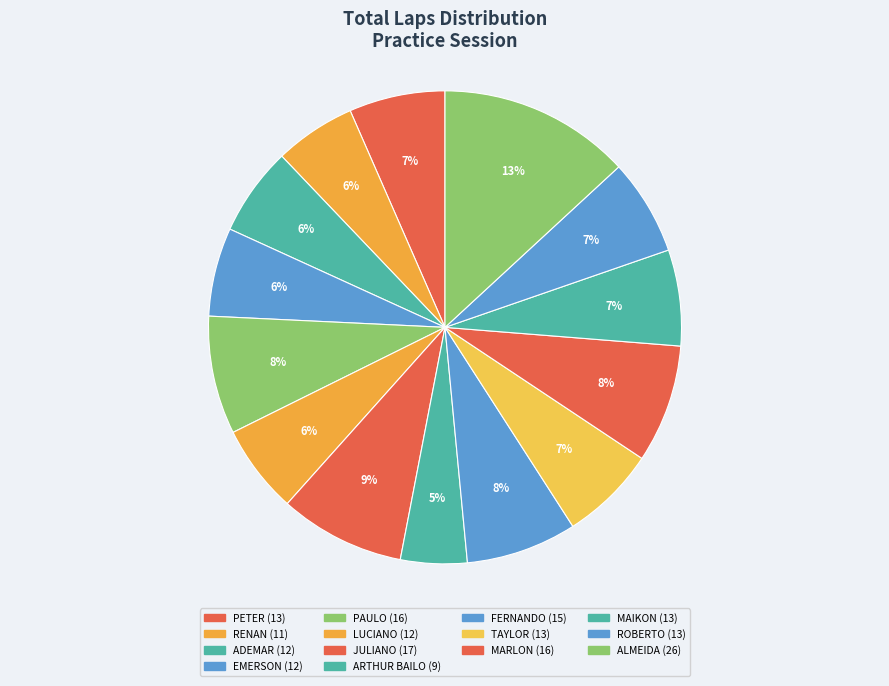

Is there any slice that represents more than half of the pie?

No